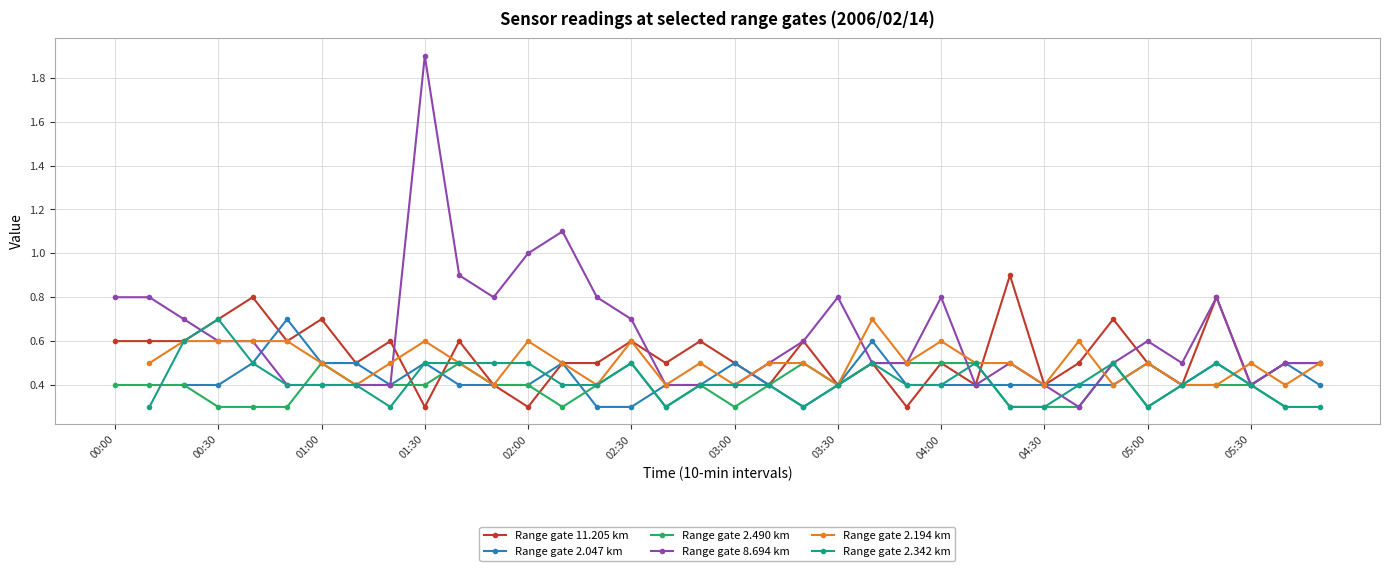

How many positive values does the Range gate 2.342 km series have?

35